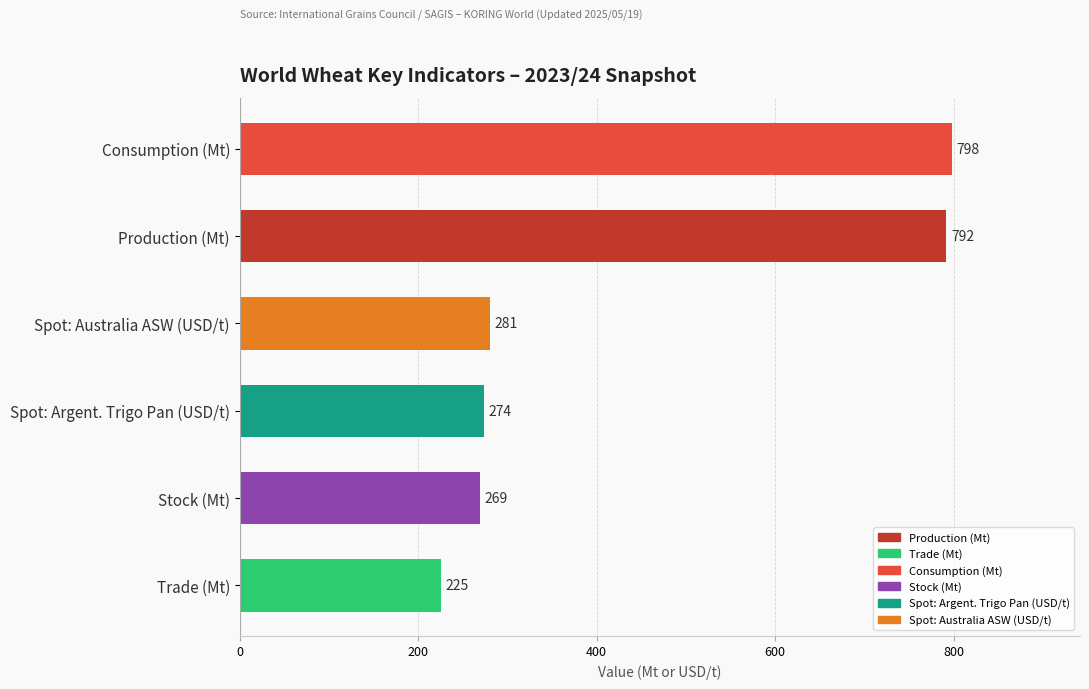

What position from the top is Production (Mt)?

2